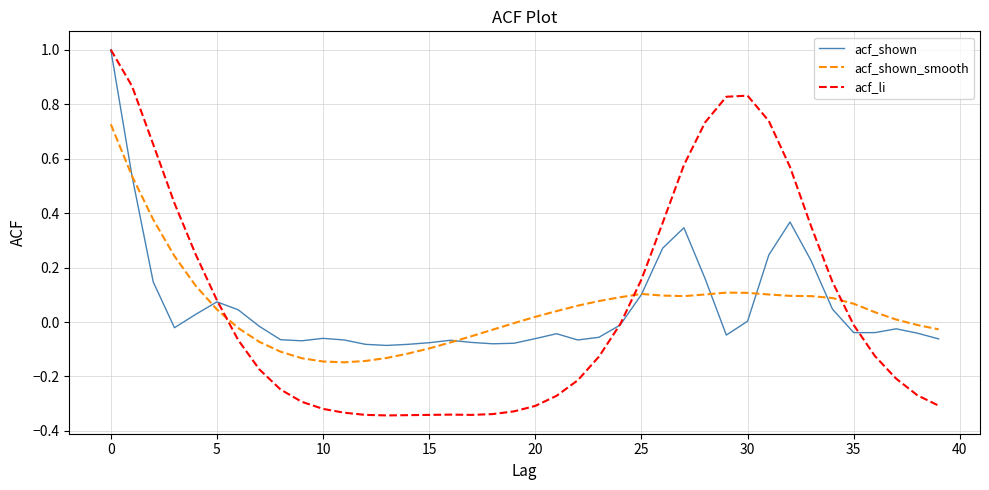

Which series has the widest spread of values?

acf_li